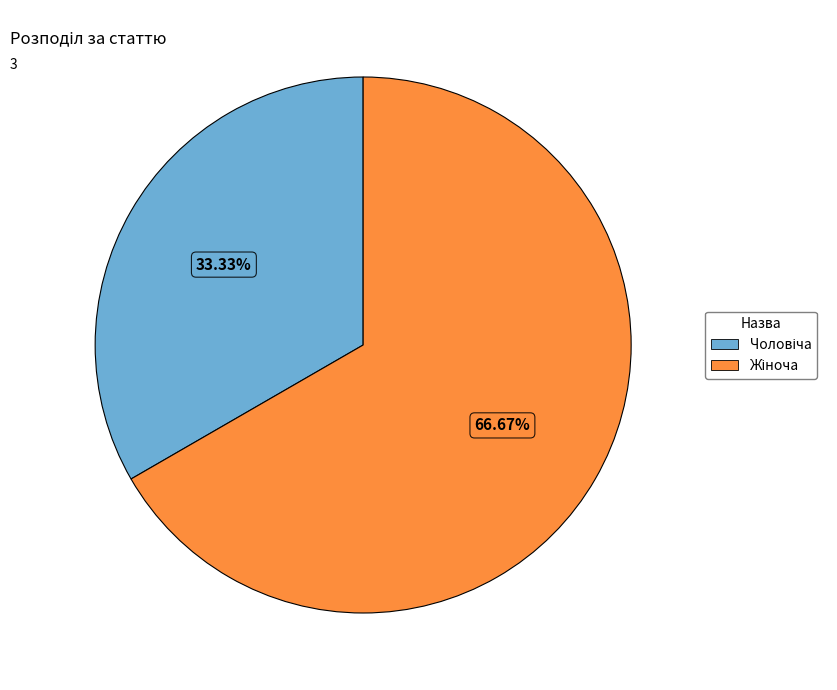

Count the number of slices in the pie.

2